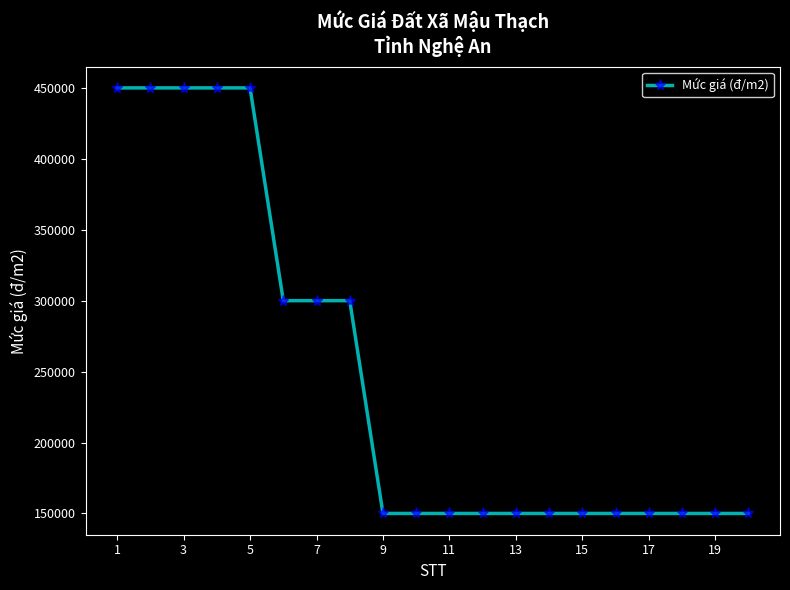

What is the minimum value shown in the chart?

150000